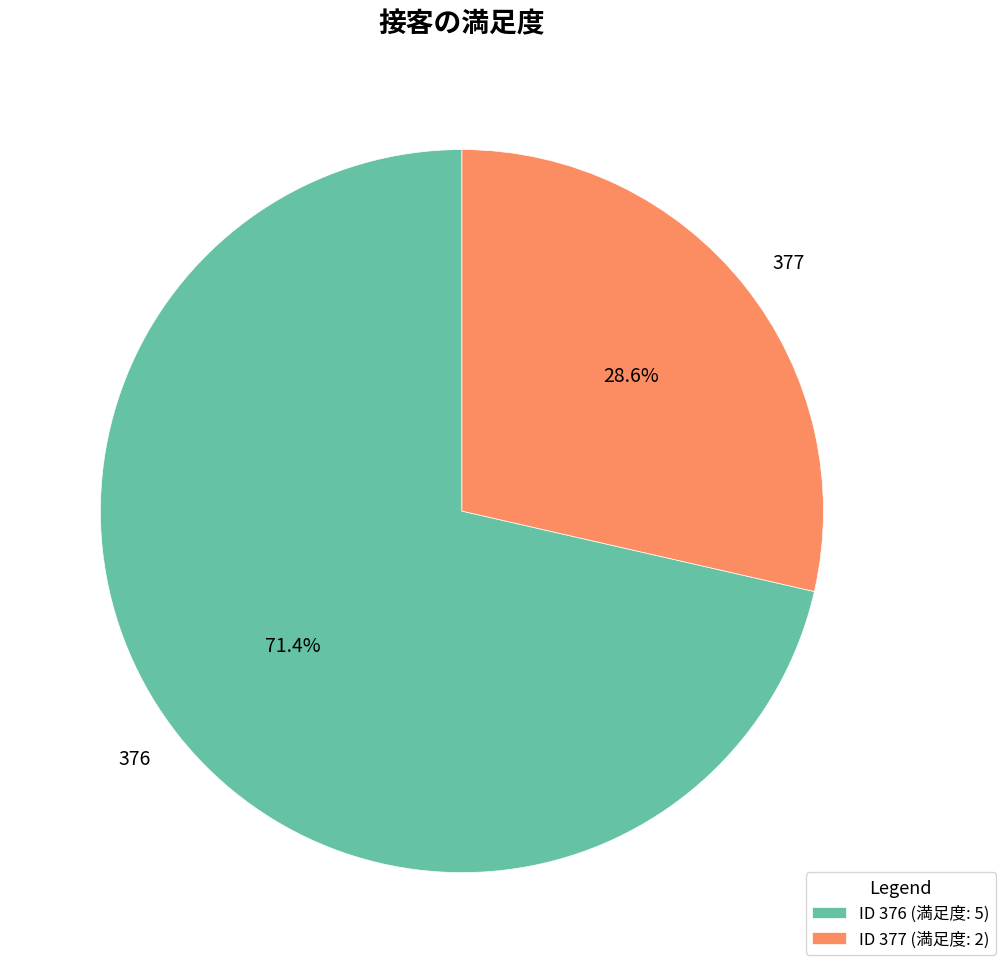

Count the number of slices in the pie.

2